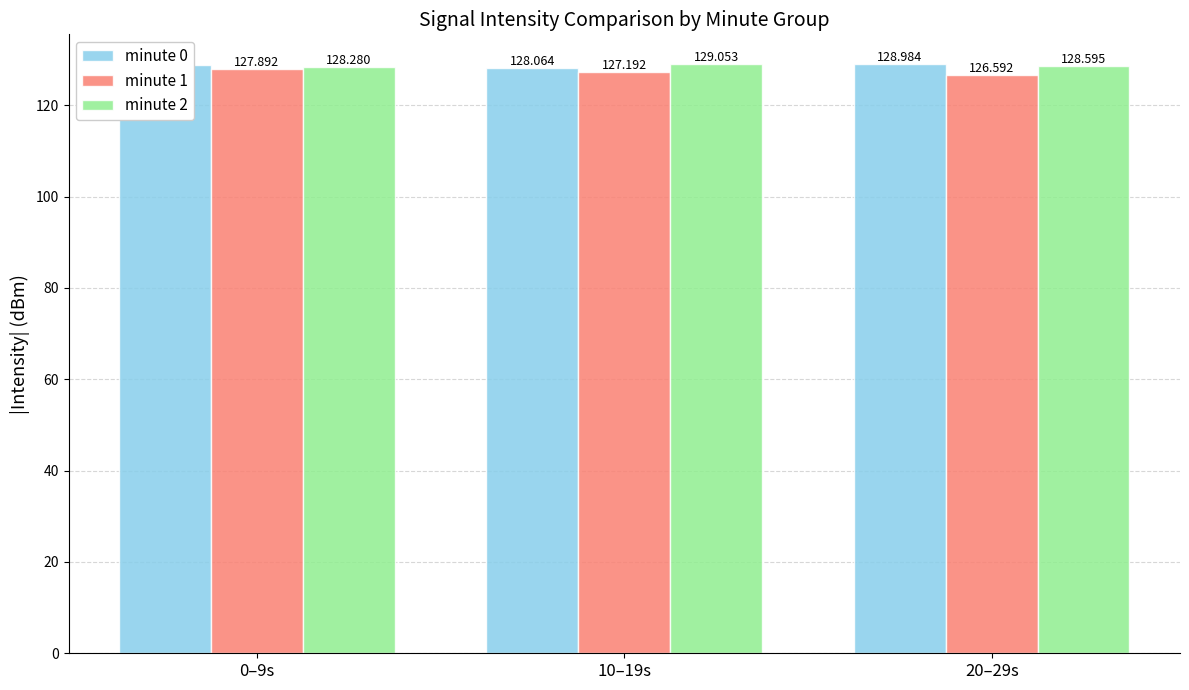

What is the label of the 3rd bar from the left?

20–29s